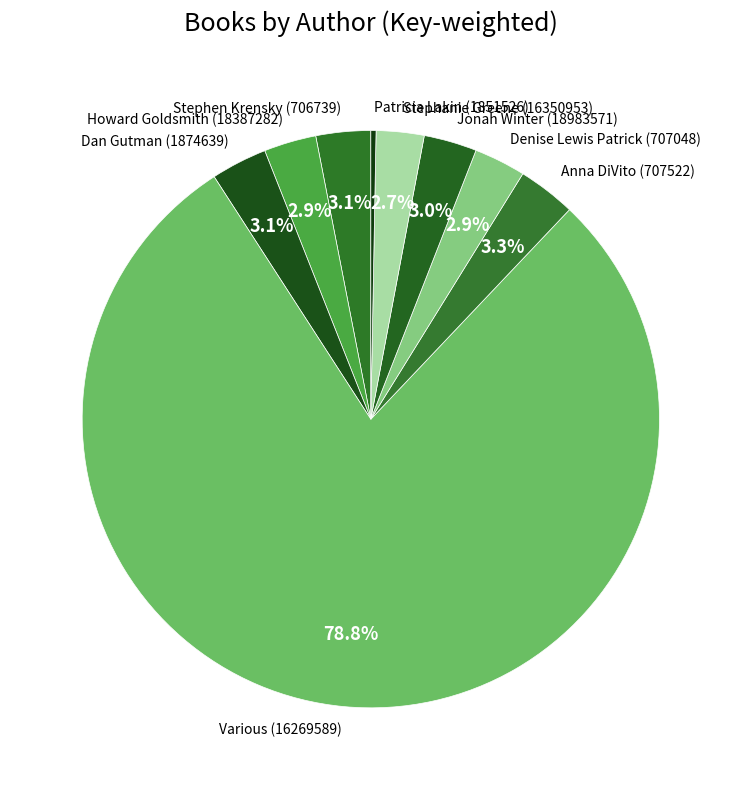

Approximately how many times larger is the value at Dan Gutman (1874639) compared to Stephen Krensky (706739)?

1.0